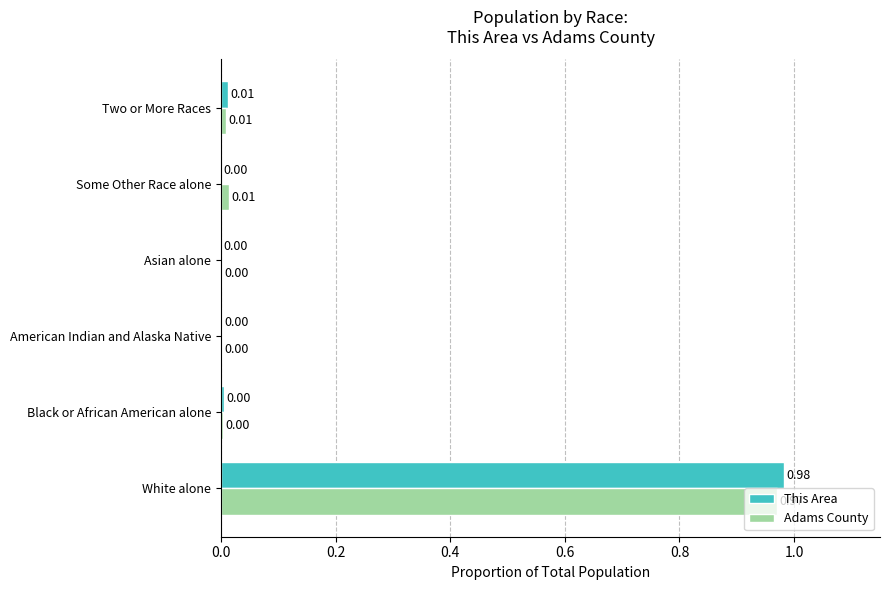

At which label does Adams County reach its peak?

White alone